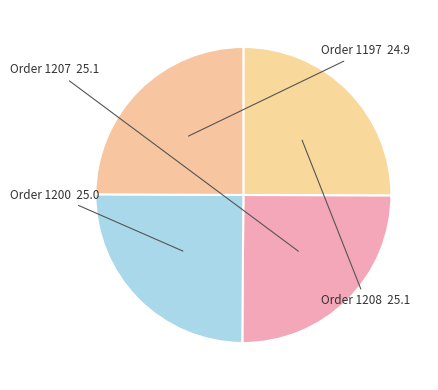

How many slices are in this pie chart?

4